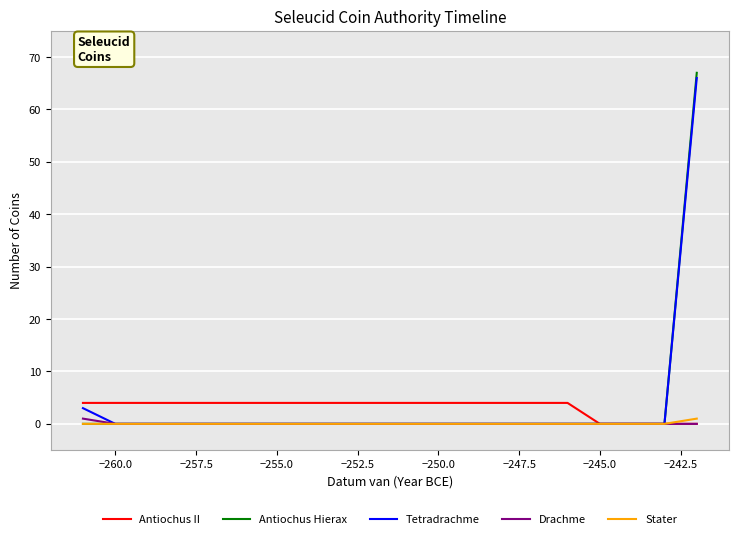

Which series has the largest range (max minus min)?

Antiochus Hierax